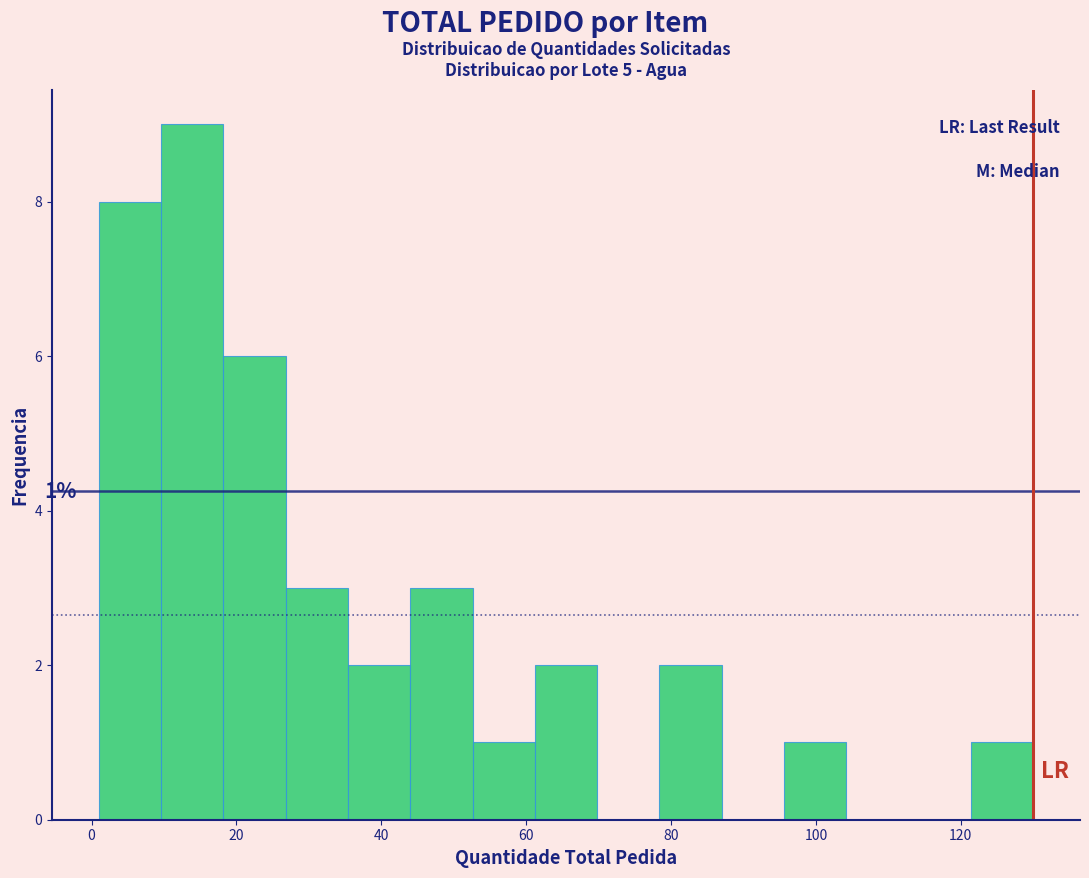

Which range on the x-axis has the tallest bar?

9.6 to 18.2